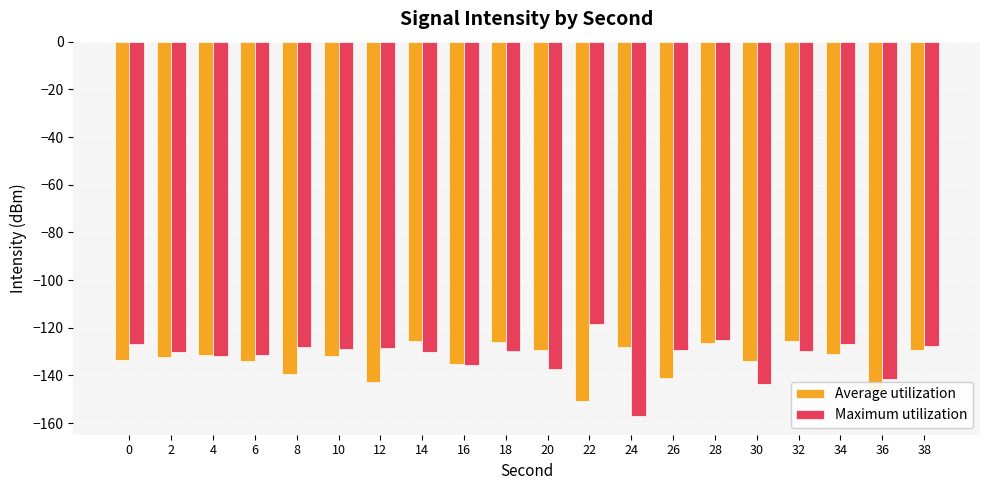

At which label does Average utilization reach its minimum?

22